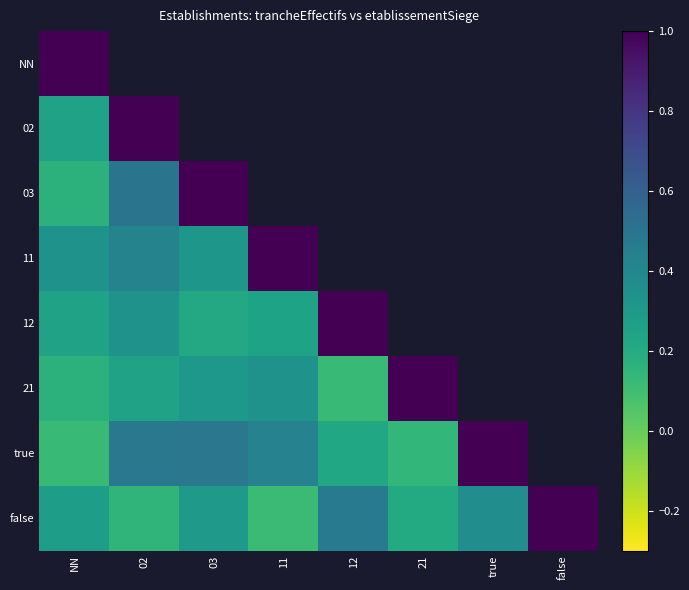

Is the value of 12 at NN greater than the value of true at NN?

Yes